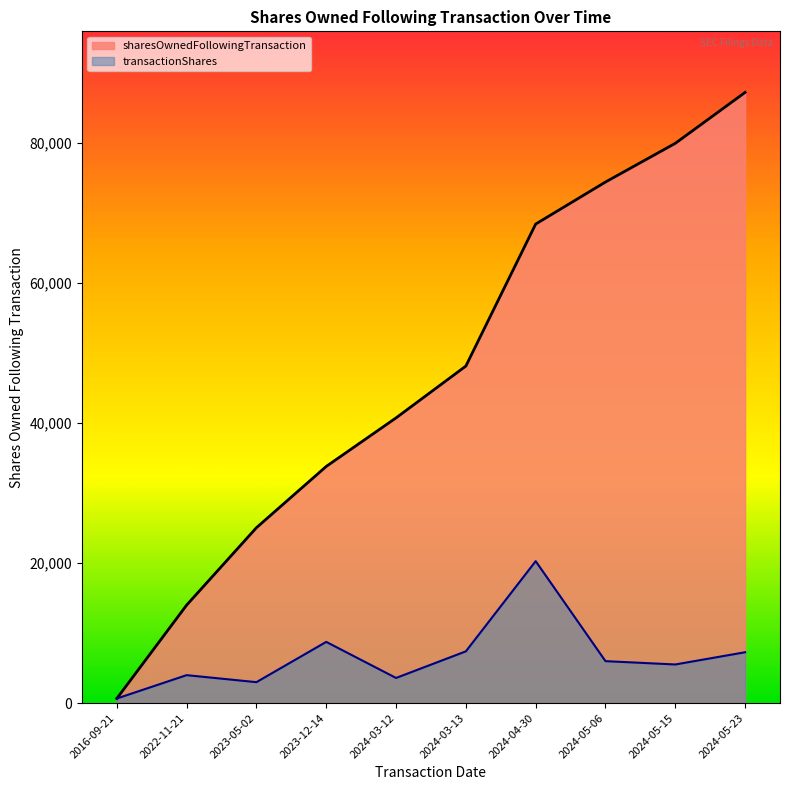

Is the value of transactionShares at 2024-05-23 greater than the value of sharesOwnedFollowingTransaction at 2024-03-13?

No